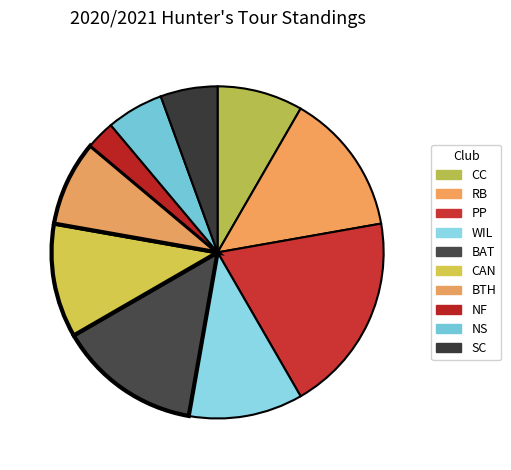

Which category has the biggest portion of the pie?

PP